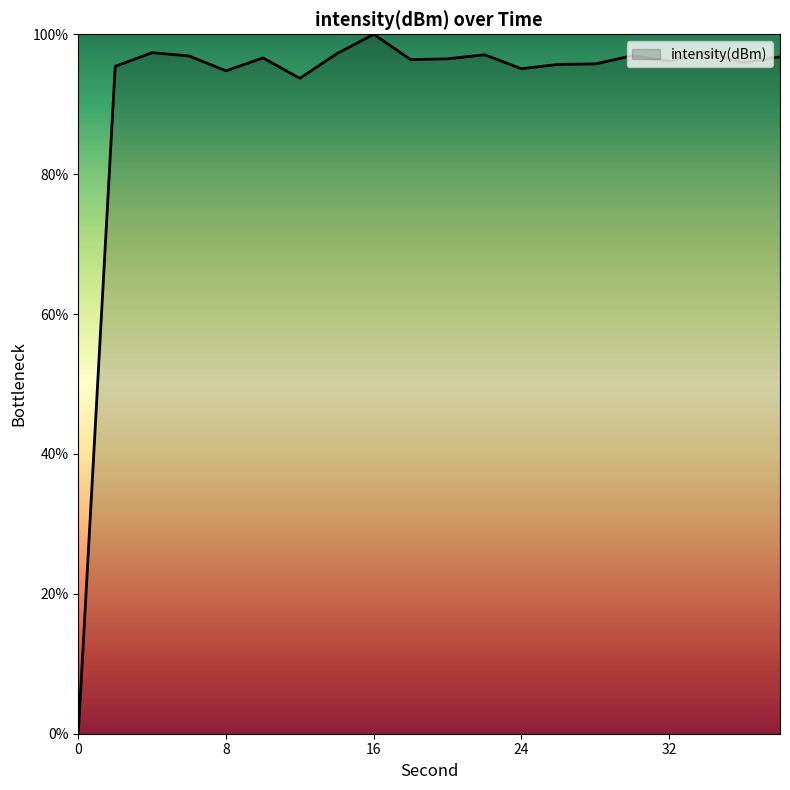

What is the difference between the maximum and minimum values?

100.0